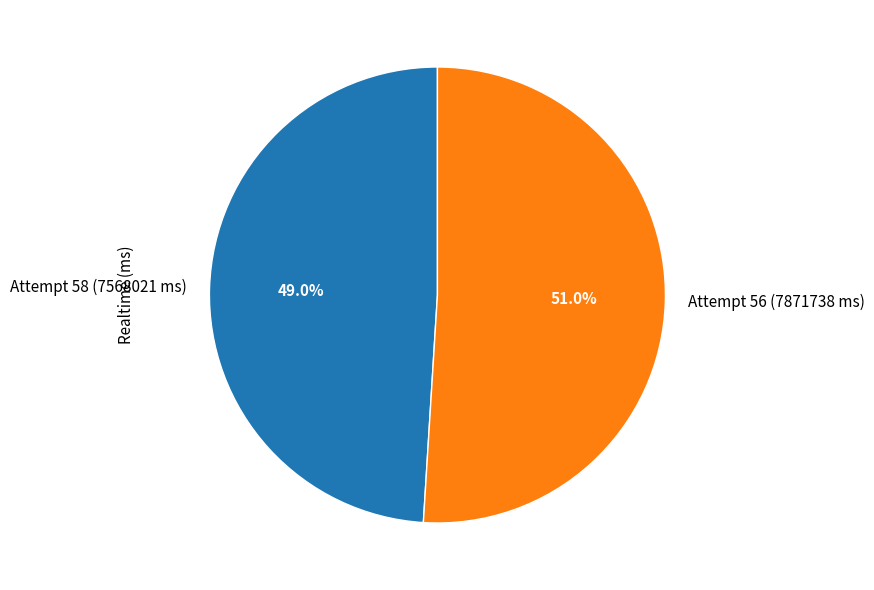

Is Attempt 58 (7568021 ms) the majority of the pie?

No